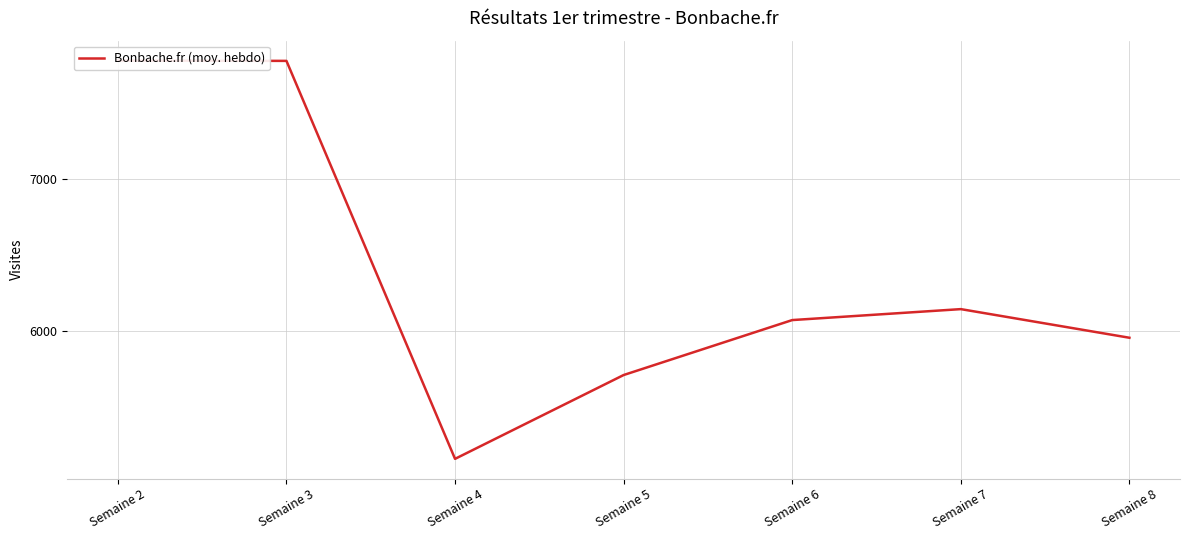

What is the ratio of the value at Semaine 4 to the value at Semaine 6?

0.8